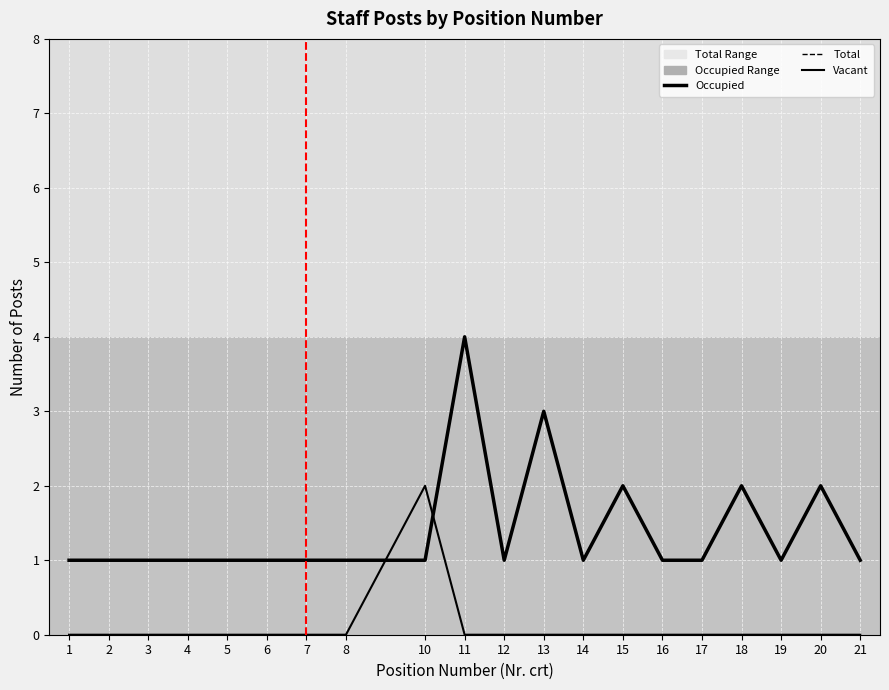

What is the sum of the Total values at 4 and 13?

4